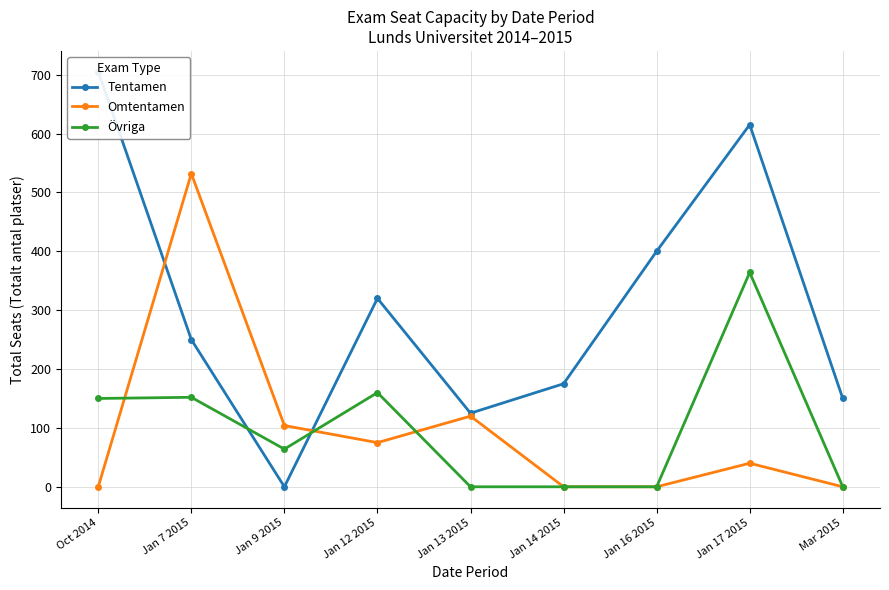

Where is the first local minimum for Tentamen?

Jan 9 2015